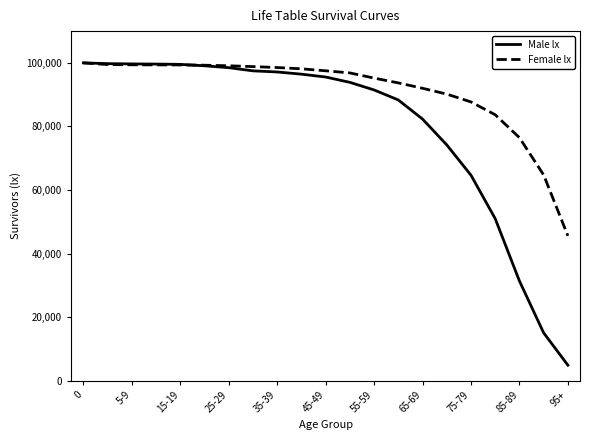

Rank the series by their average value, from highest to lowest.

Female lx, Male lx